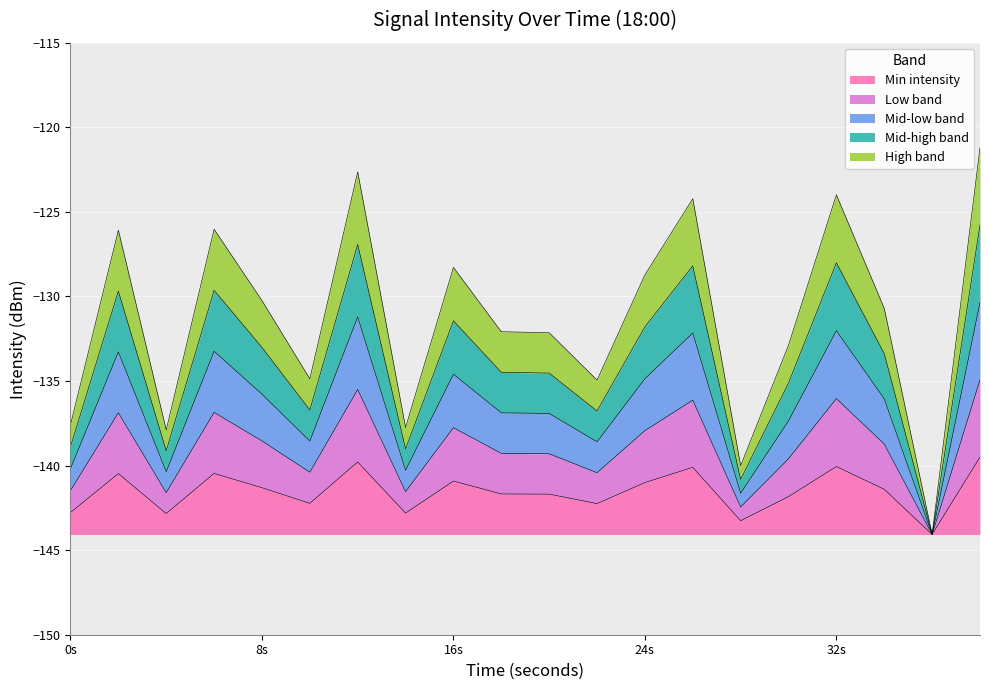

How many interior local peaks (higher than both neighbors) does the data have?

6